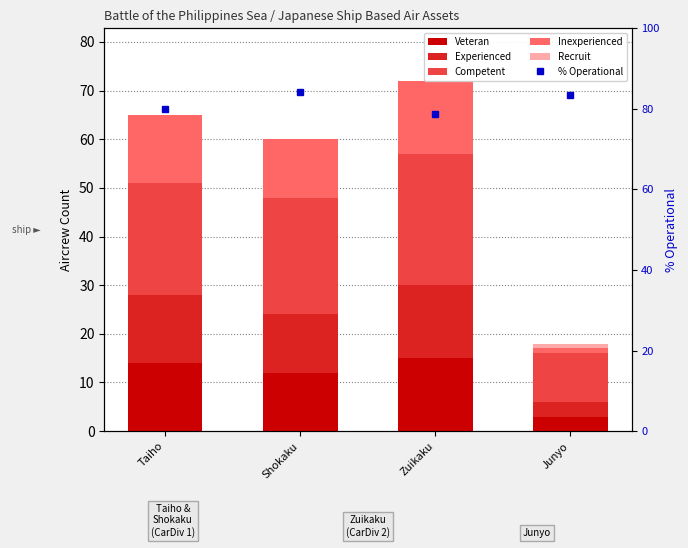

What is the total value across all series at Shokaku?

144.1